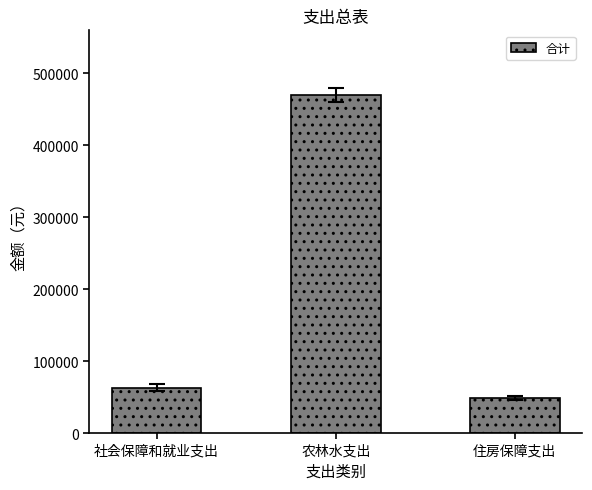

Reading left to right, extract all data points from this chart.

社会保障和就业支出=63131.0	农林水支出=470028.4	住房保障支出=48445.6